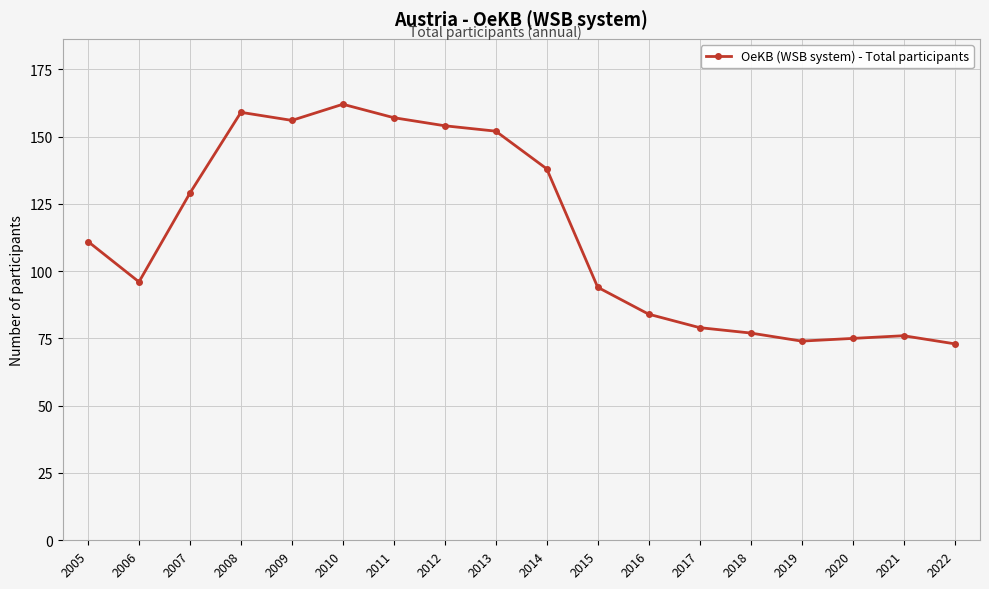

The chart shows a value of 153 at 2005. True or false?

False